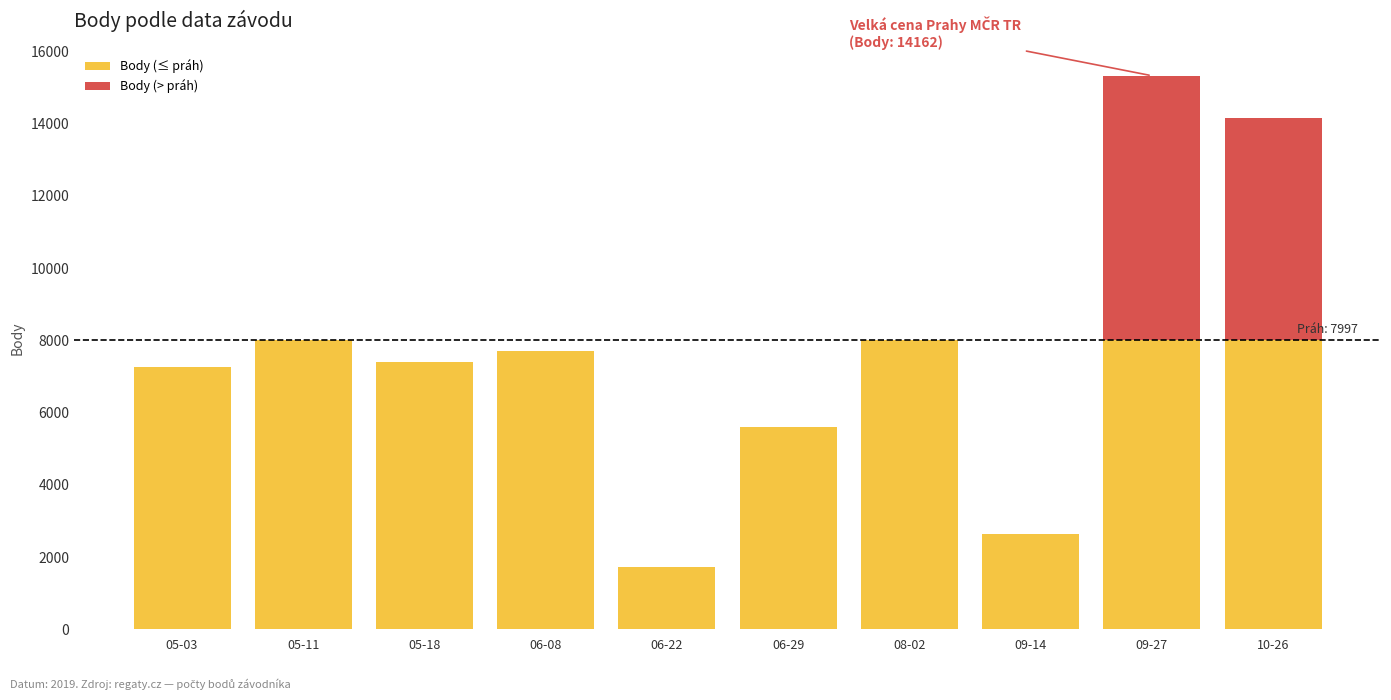

At which label is Body (≤ práh) closest to 4865?

06-29